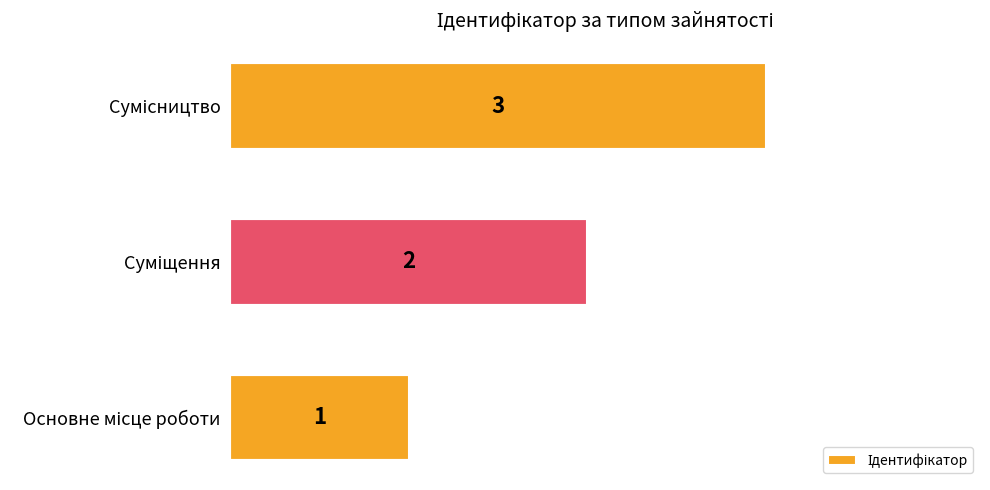

Count the values in the range 1 to 3.

3